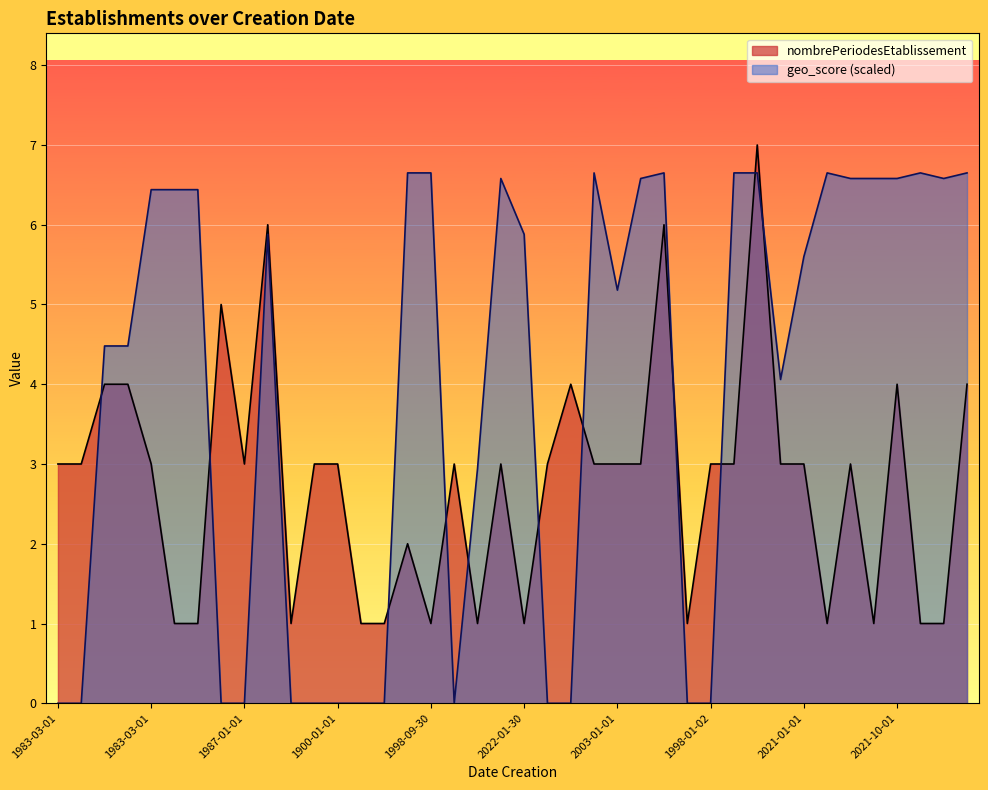

What are all the series names shown in the legend?

nombrePeriodesEtablissement, geo_score (scaled)